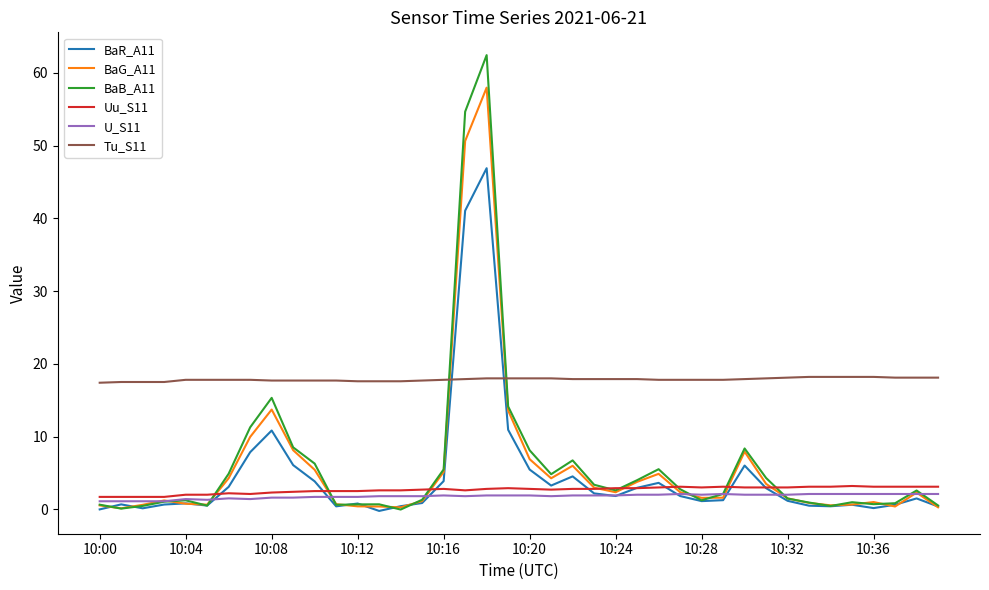

What is the greatest value displayed?

62.5